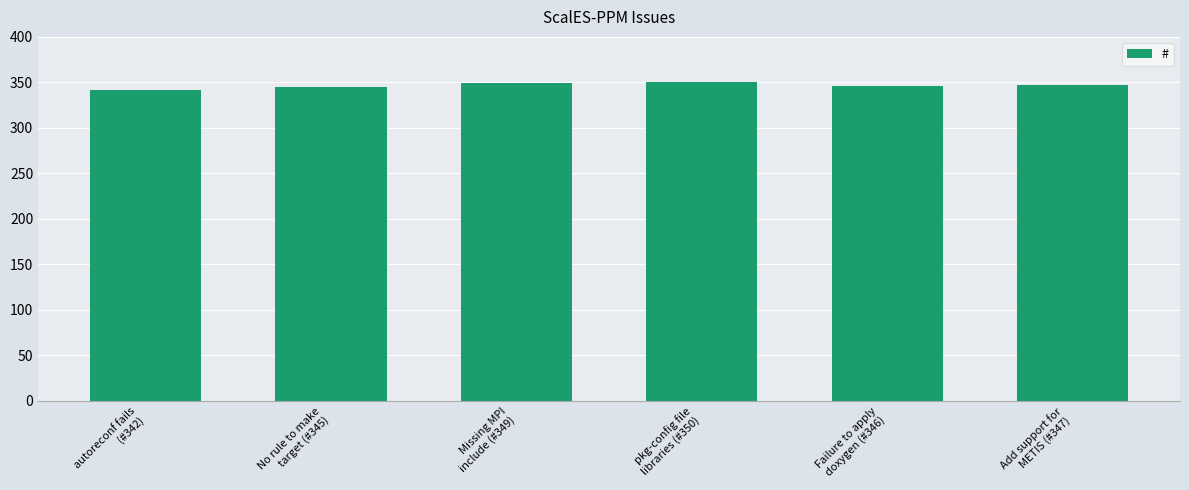

What is the difference between the maximum and minimum values?

8